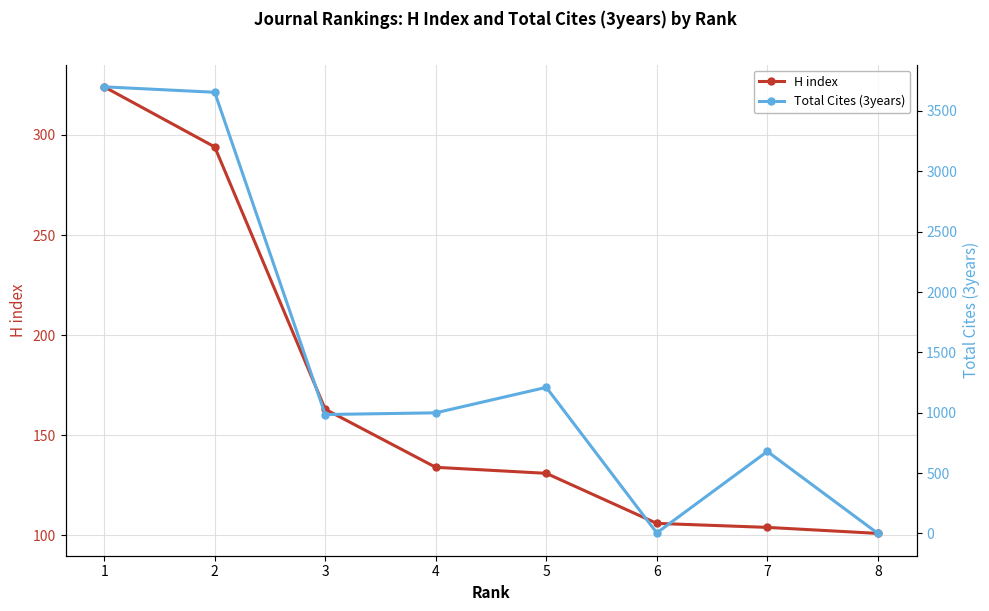

The value of Total Cites (3years) at 8 is 2414. True or false?

False